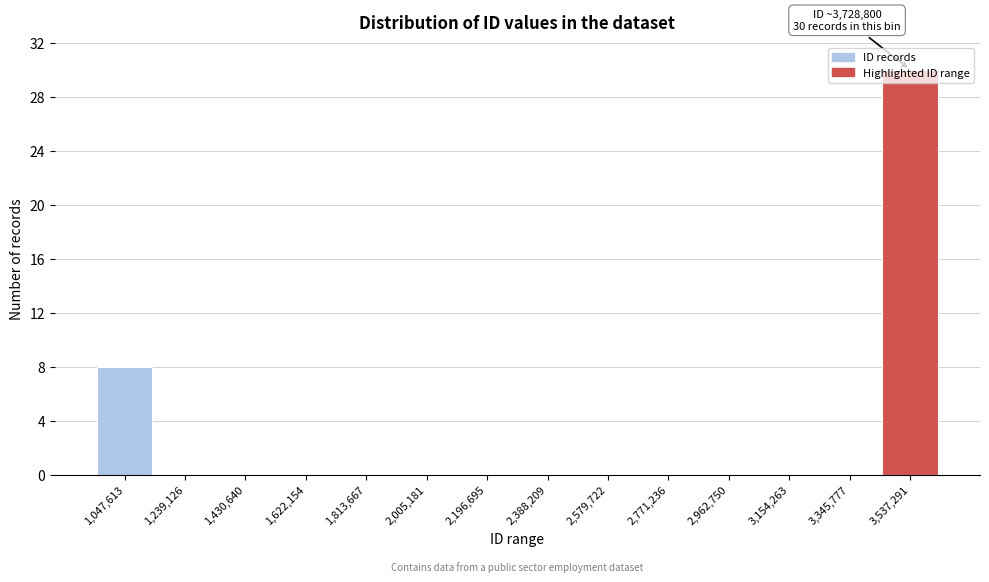

Is it true that the value at 3,537,291 is 30?

True